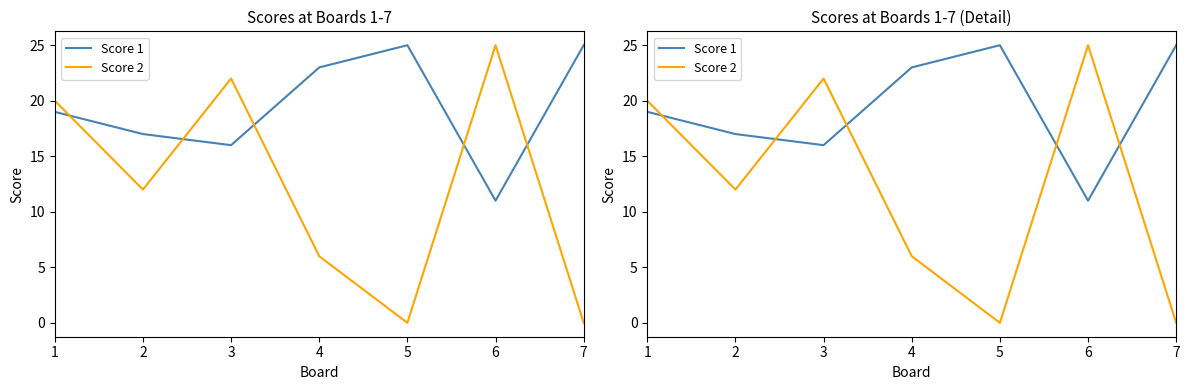

How many times do Score 1 and Score 2 cross each other?

5